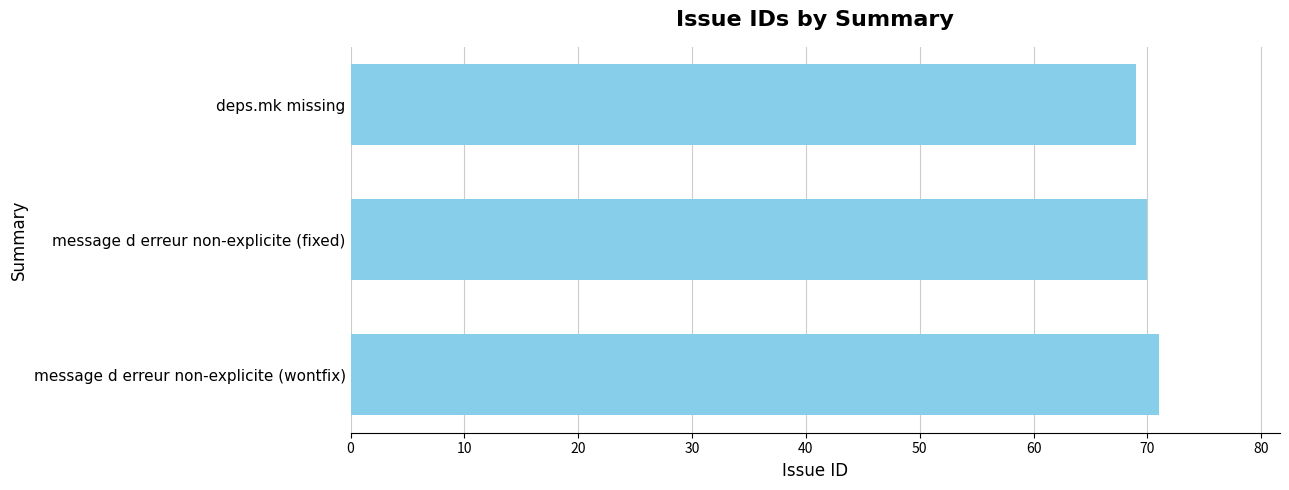

The value at message d erreur non-explicite (fixed) is 70. True or false?

True